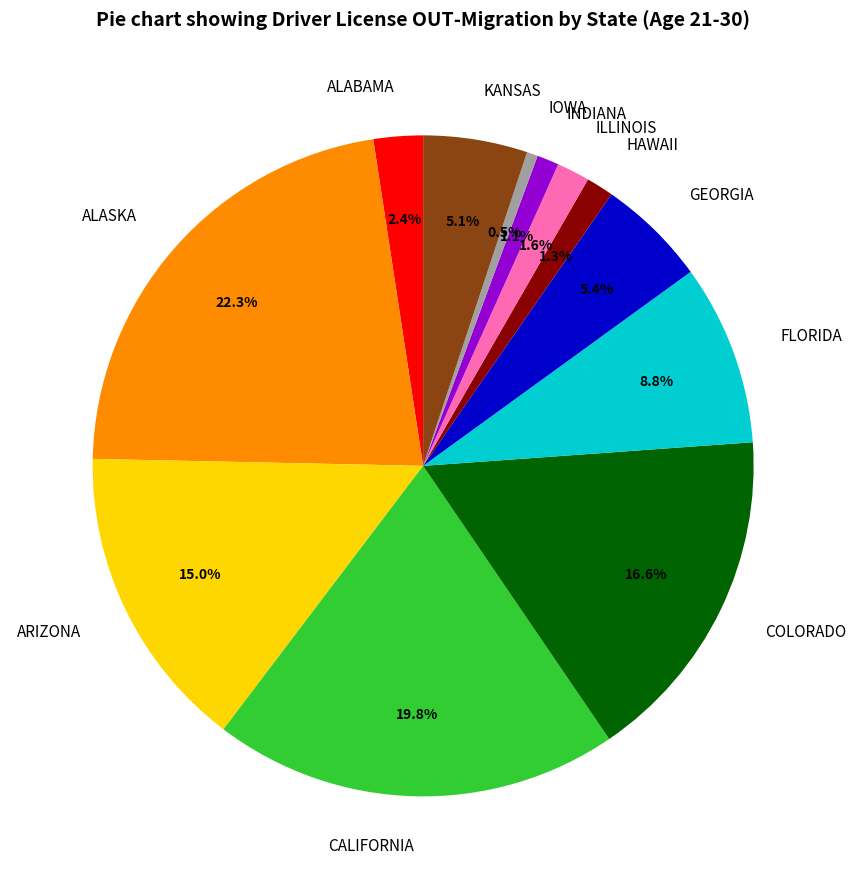

Do HAWAII and FLORIDA together represent more than half of the pie?

No